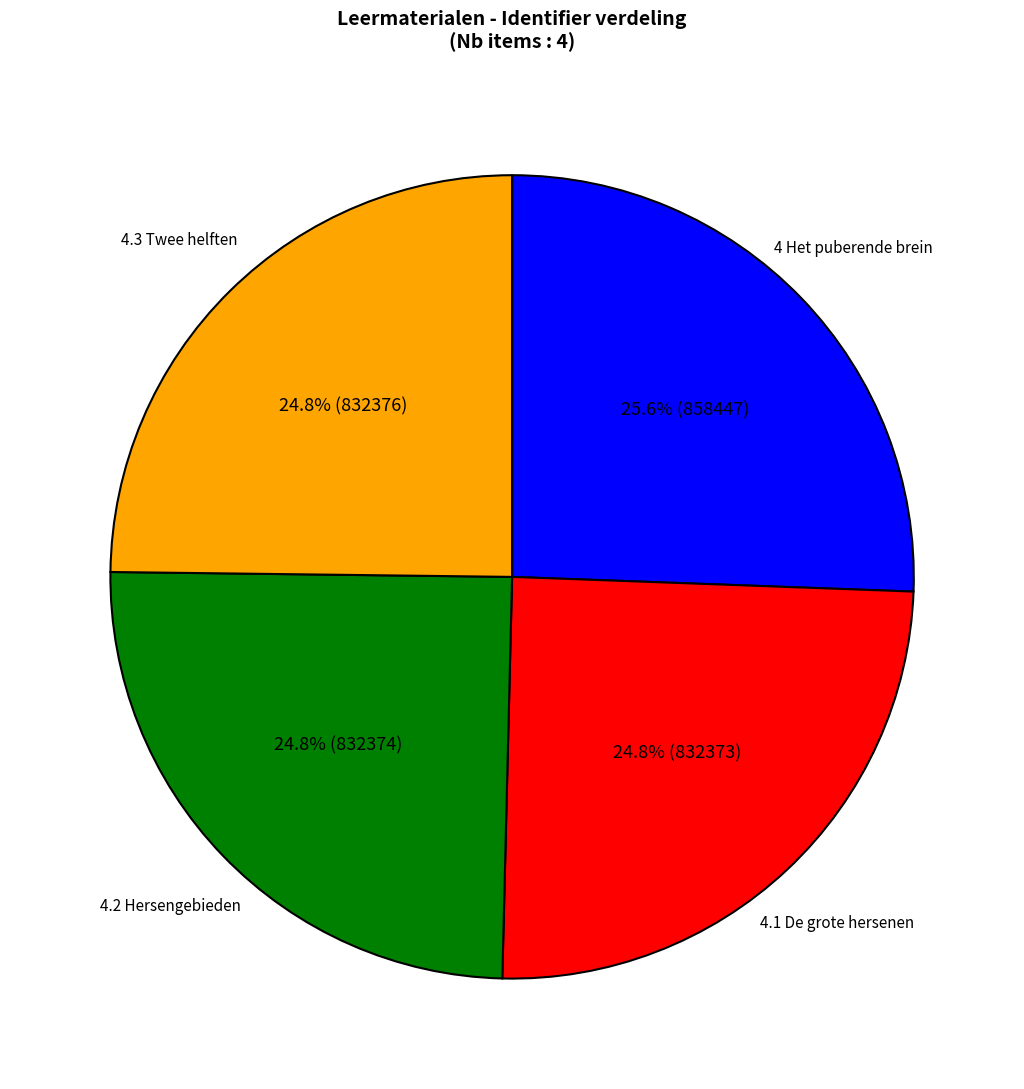

Is there a majority slice in this chart?

No